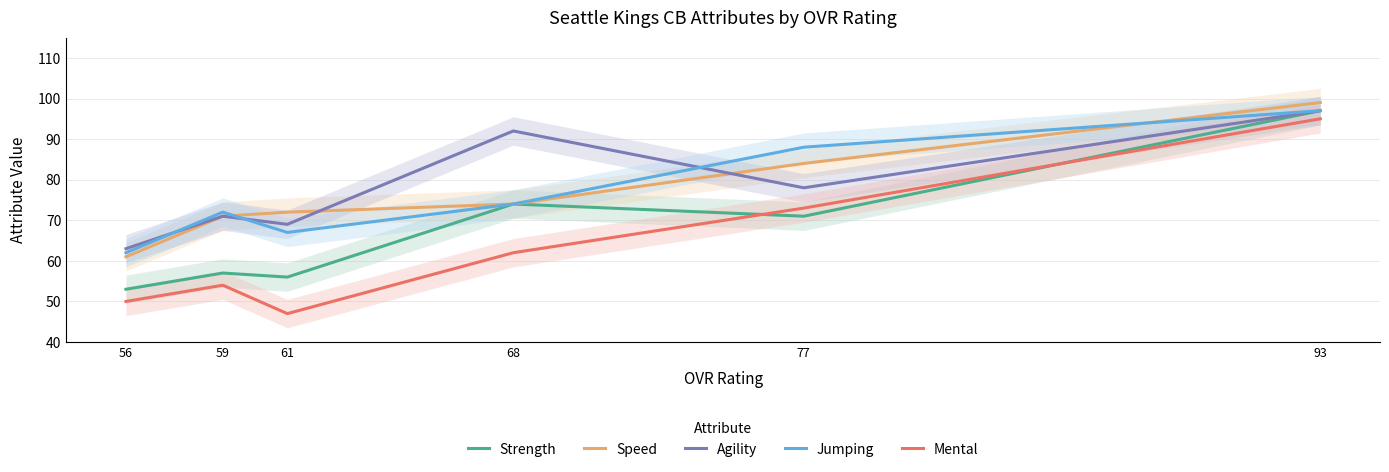

The value of Strength at 77 is 37. True or false?

False